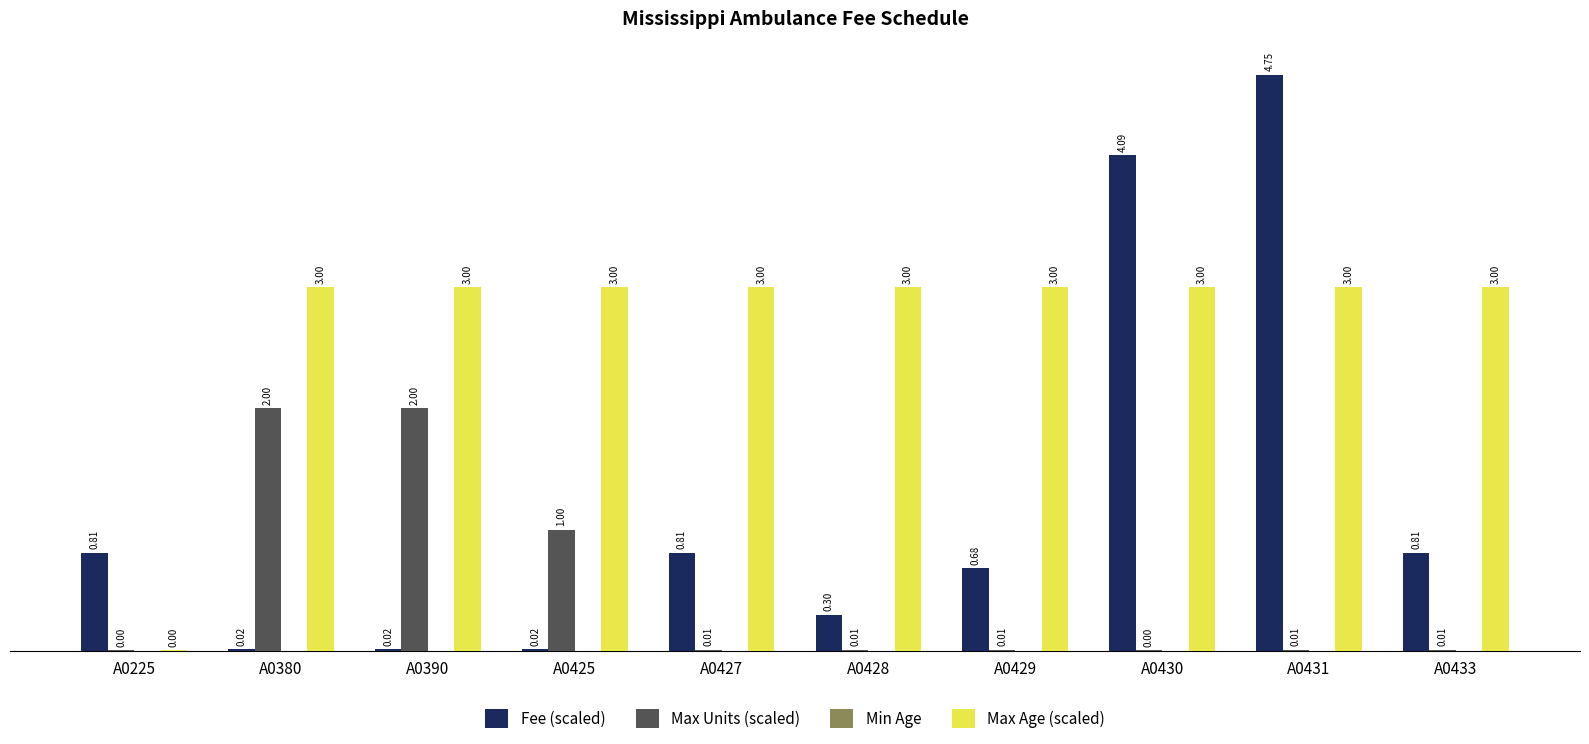

What is the sum of the Max Age (scaled) values at A0428 and A0430?

6.0